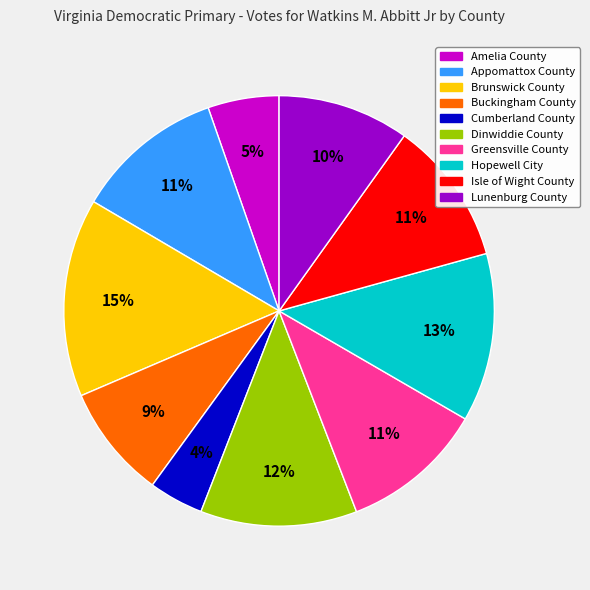

To the nearest percent, what is the difference between the Appomattox County and Cumberland County slice percentages?

7%